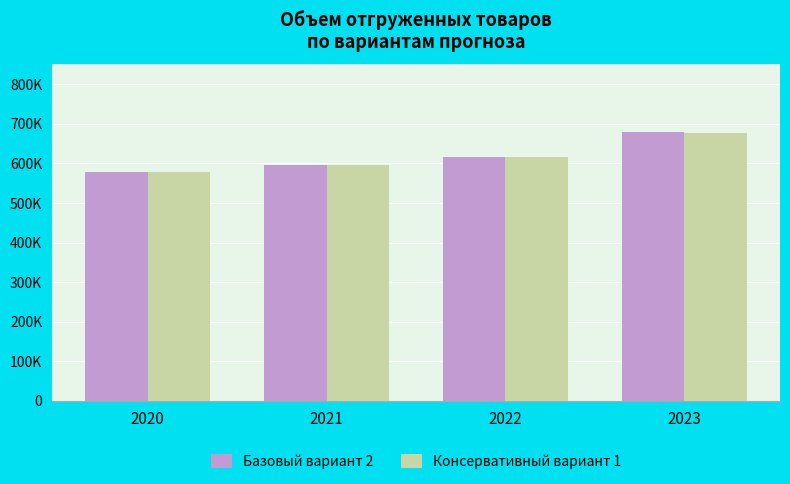

Where is Базовый вариант 2 nearest to the value 628901?

2022